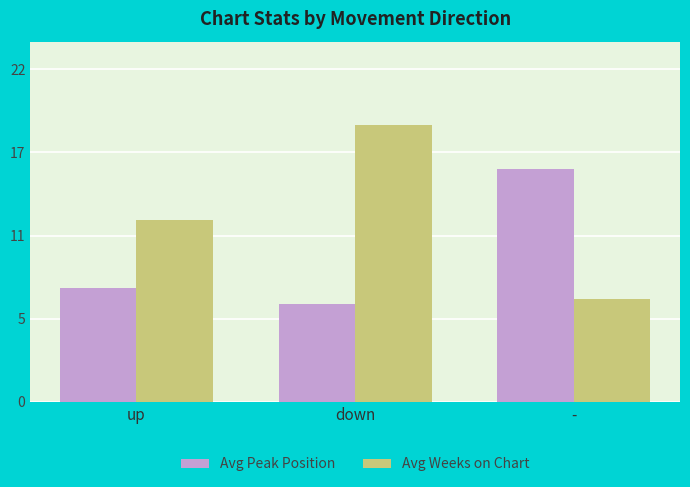

What are all the series names shown in the legend?

Avg Peak Position, Avg Weeks on Chart